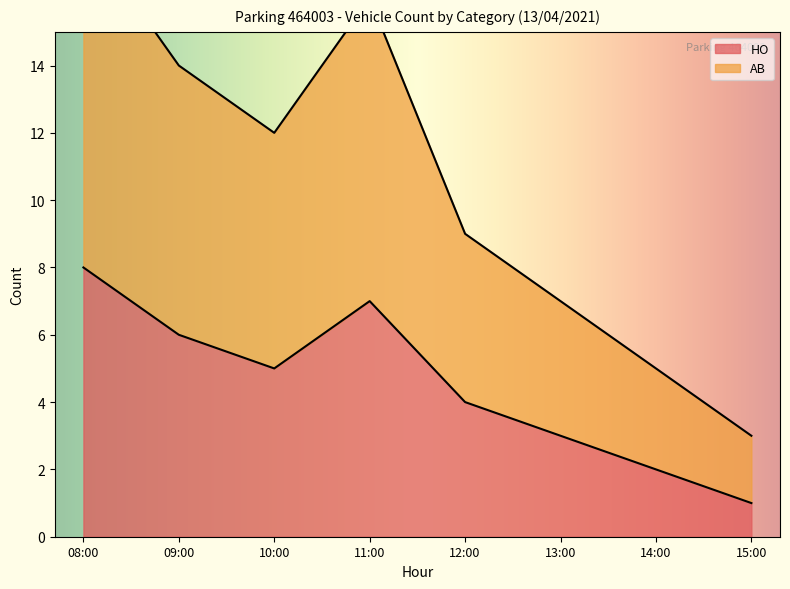

The HO series shows 1 at 15:00. True or false?

True